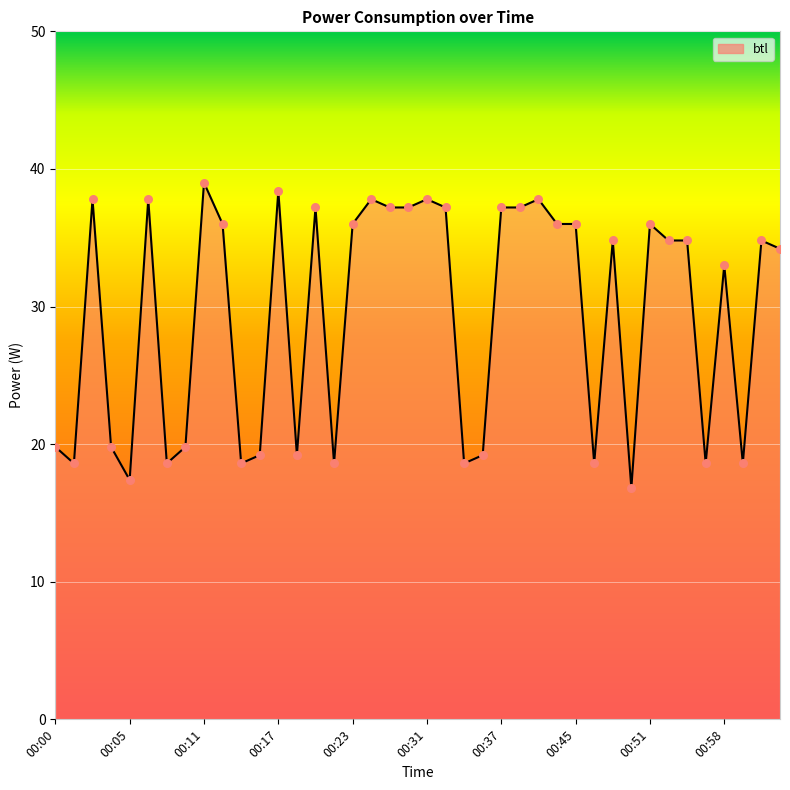

Which series has the largest total across all categories?

btl_line